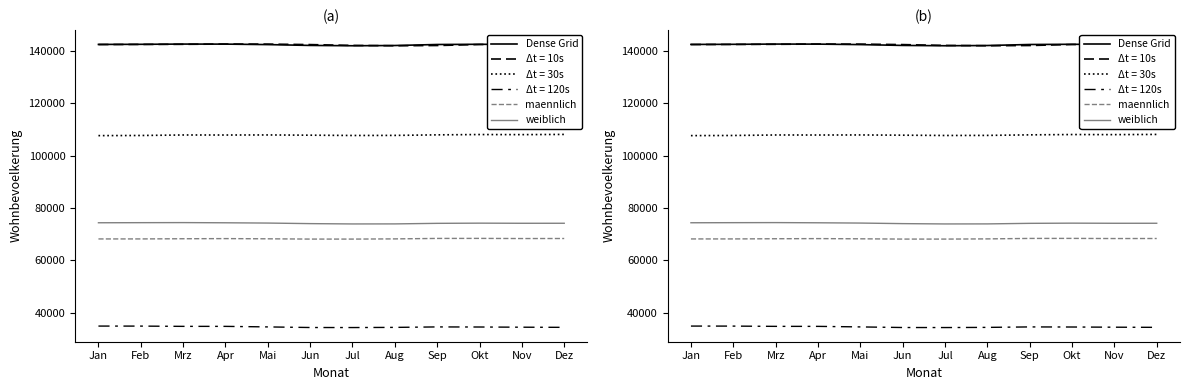

The weiblich series shows 112571 at Mrz. True or false?

False